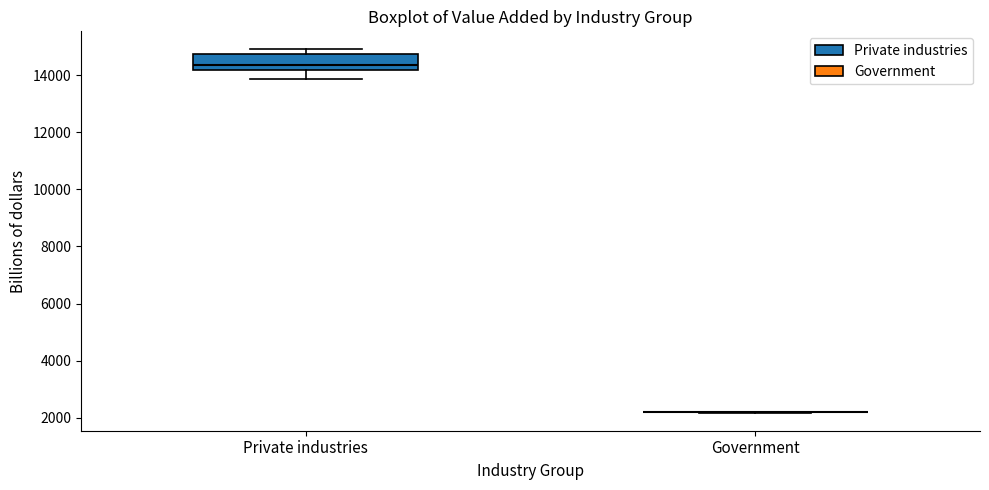

Reading left to right, read every box against the y-axis: the position of its median line, the range the box covers, and the ends of its whiskers. The values are not printed on the chart, so give them approximately, as read against the axis.

Private industries: median 14400, box 14200 to 14800, whiskers 13800 to 14800 (just above the box's upper edge)
Government: box collapsed to a line at 2200, whiskers 2200 to 2200